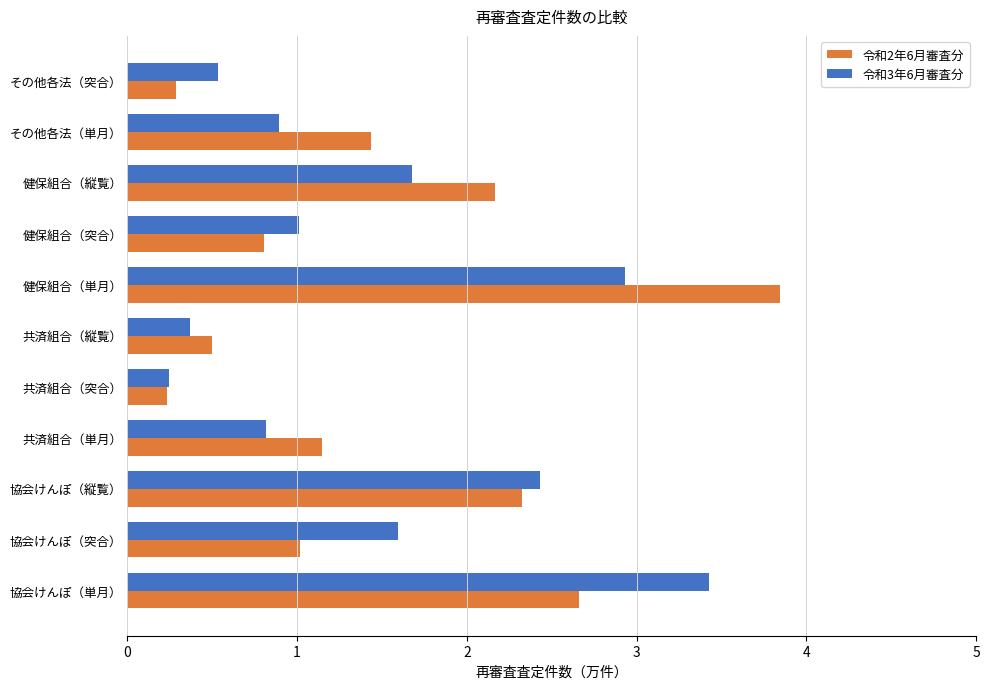

Which series has the largest total across all categories?

令和2年6月審査分